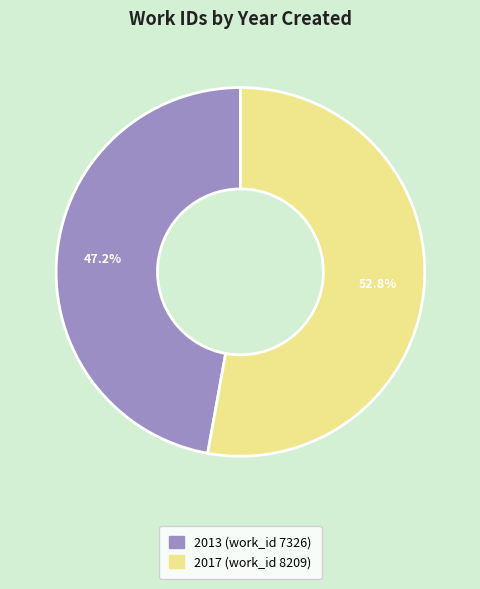

What is the ratio of the value at 2013 (work_id 7326) to the value at 2017 (work_id 8209)?

0.9